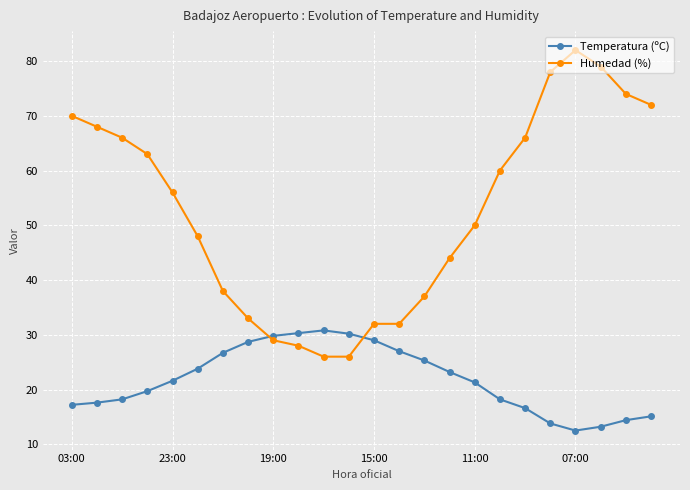

What is the minimum value for Temperatura (ºC)?

12.5